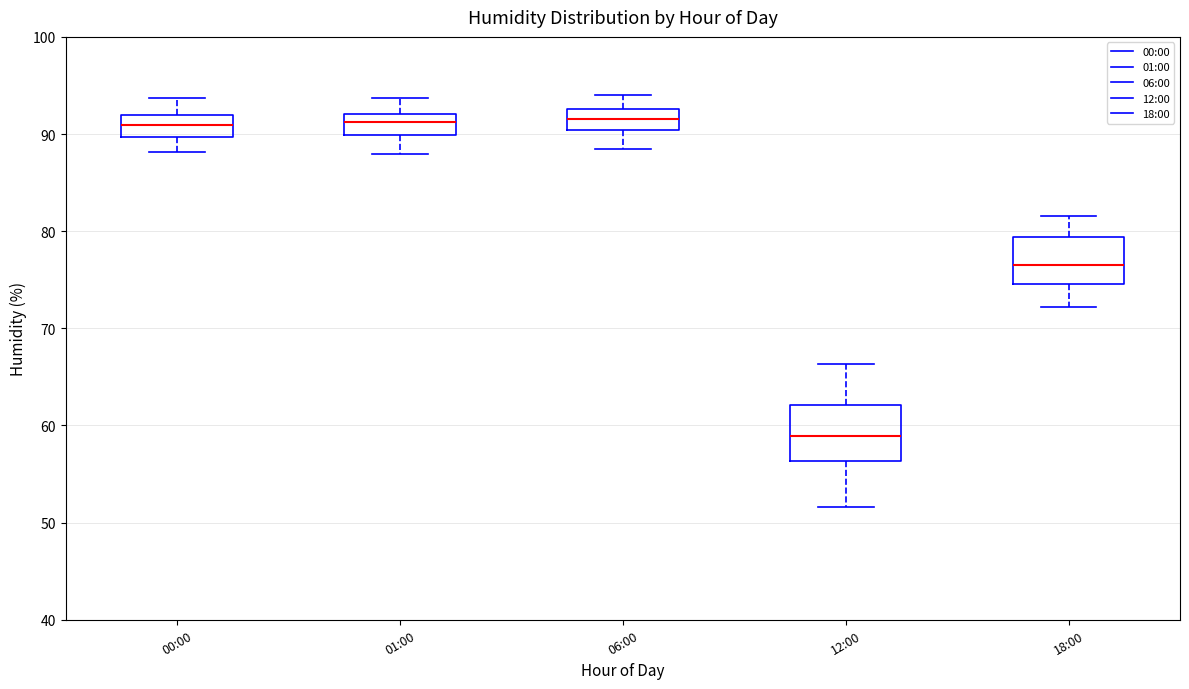

Where is the upper edge of the box for 18:00 on the y-axis? The values are not printed on the chart, so give them approximately, as read against the axis.

79